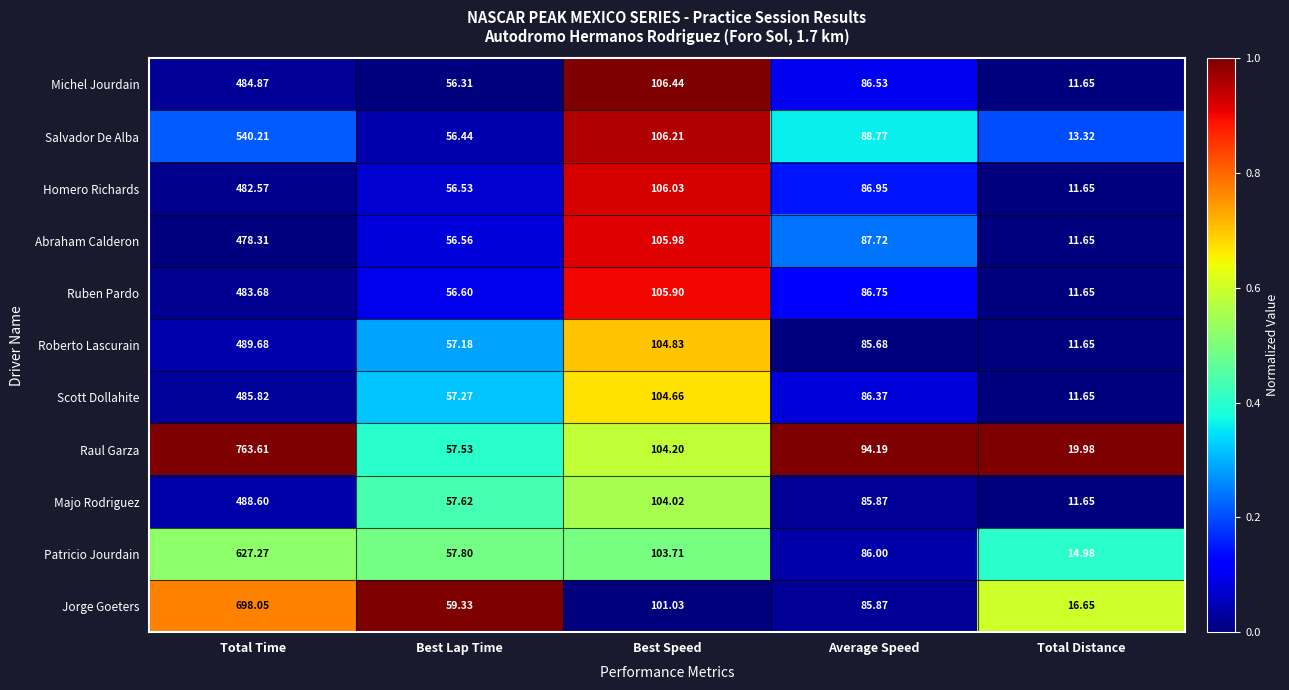

List the labels in order of Abraham Calderon value, largest first.

Total Time, Best Speed, Average Speed, Best Lap Time, Total Distance